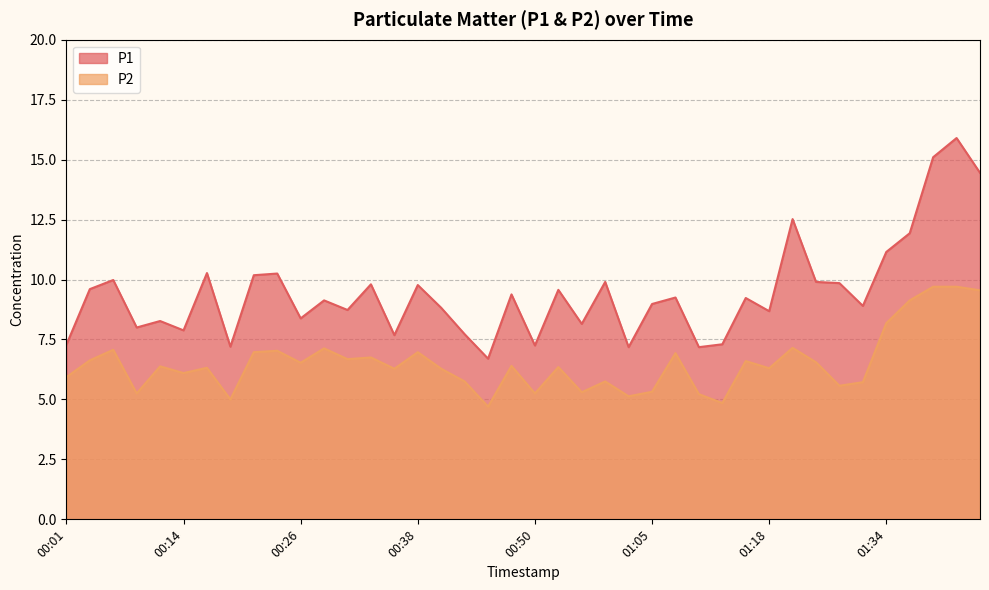

Where is the first local maximum for P2?

00:06